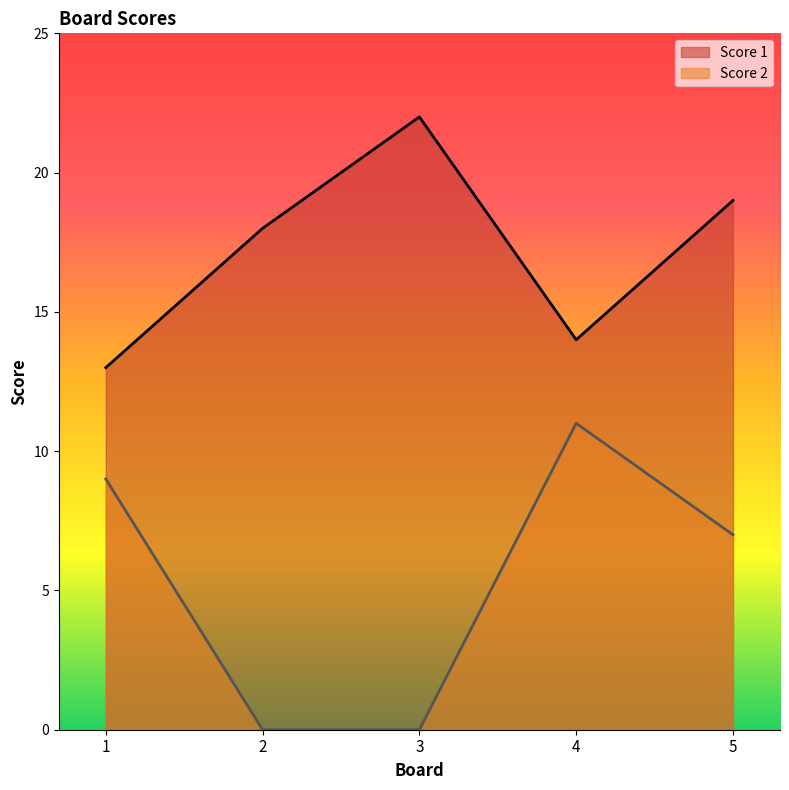

True or false: Score 1 and Score 2 cross at least once.

False